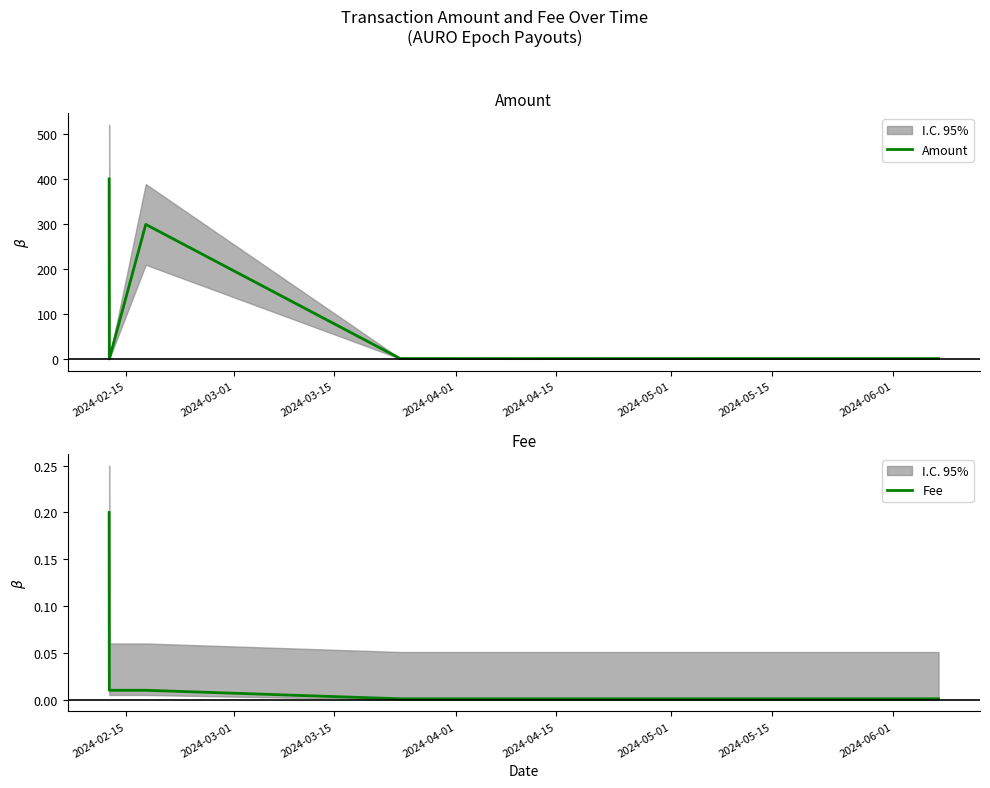

The value of Fee at 2024-02-15 is 0.3. True or false?

False